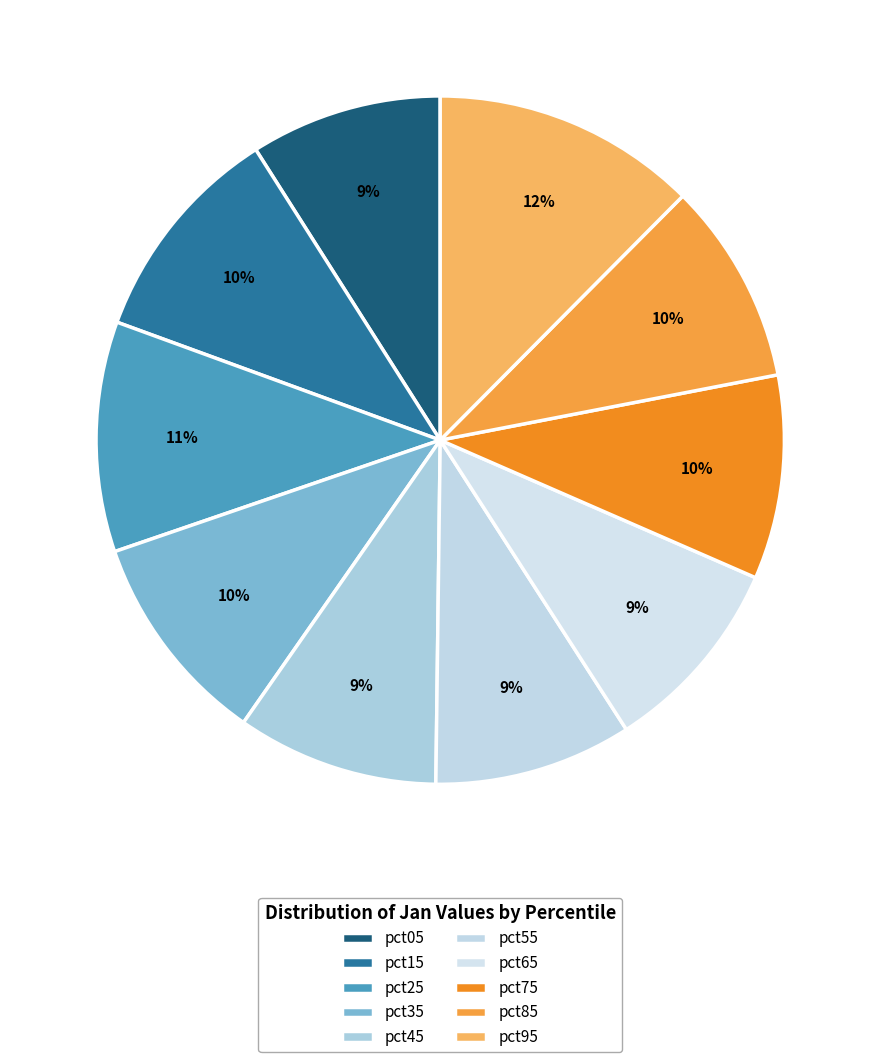

Is there any slice that represents more than half of the pie?

No